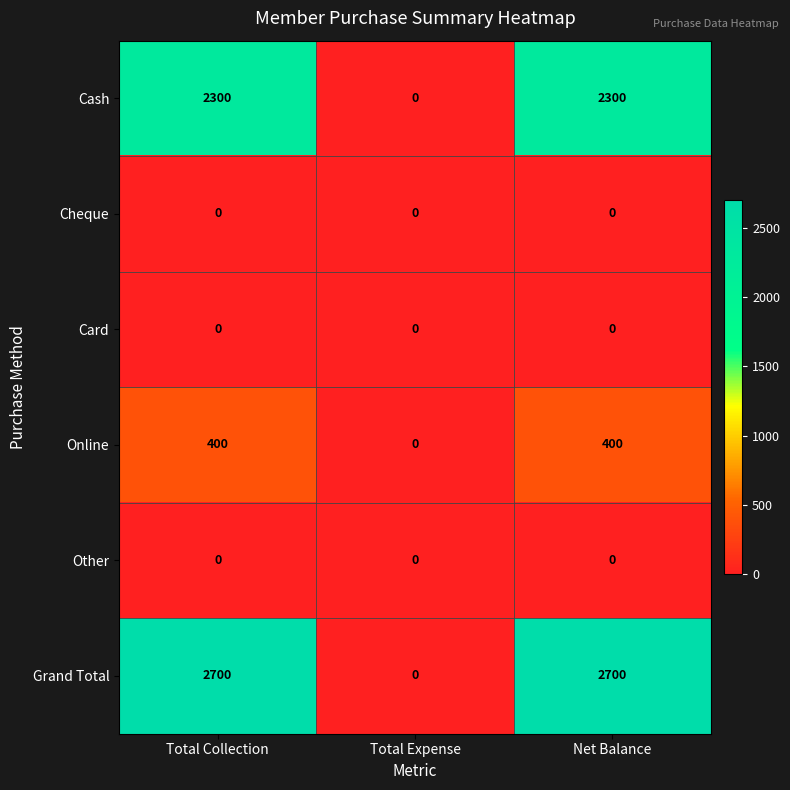

What is the maximum value for Cash?

2300